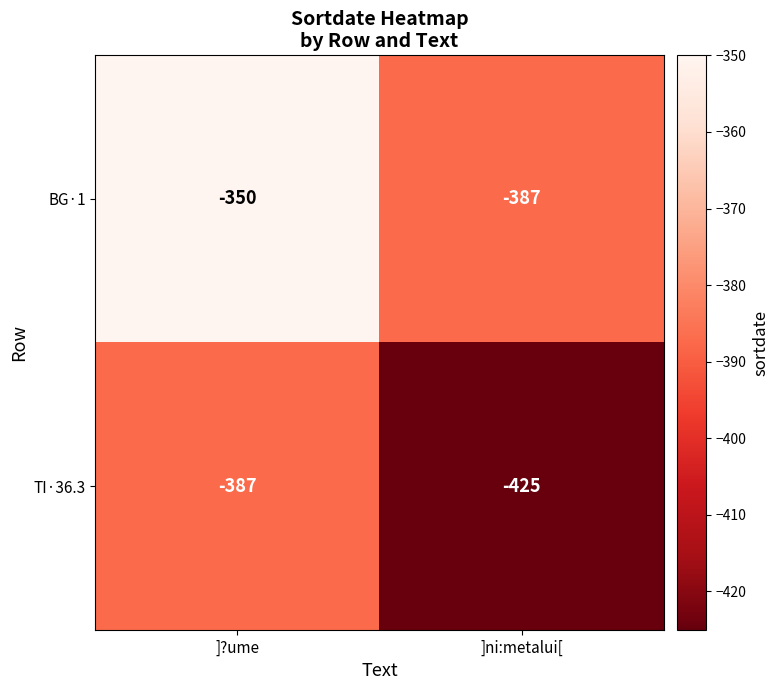

What is the total value across all series at ]ni:metalui[?

-812